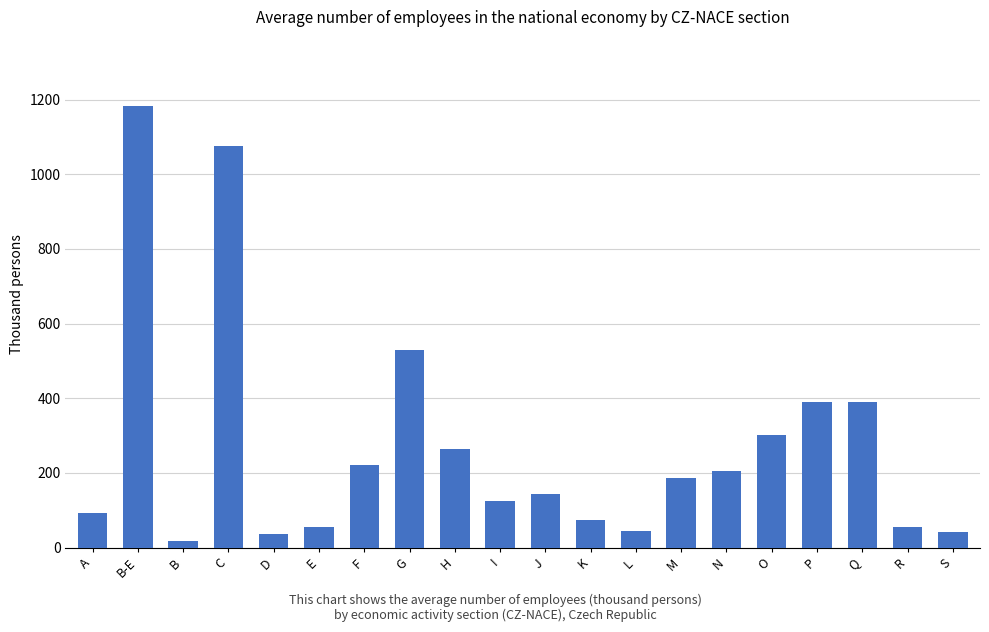

What is the value of the 6th bar from the left?

54.1